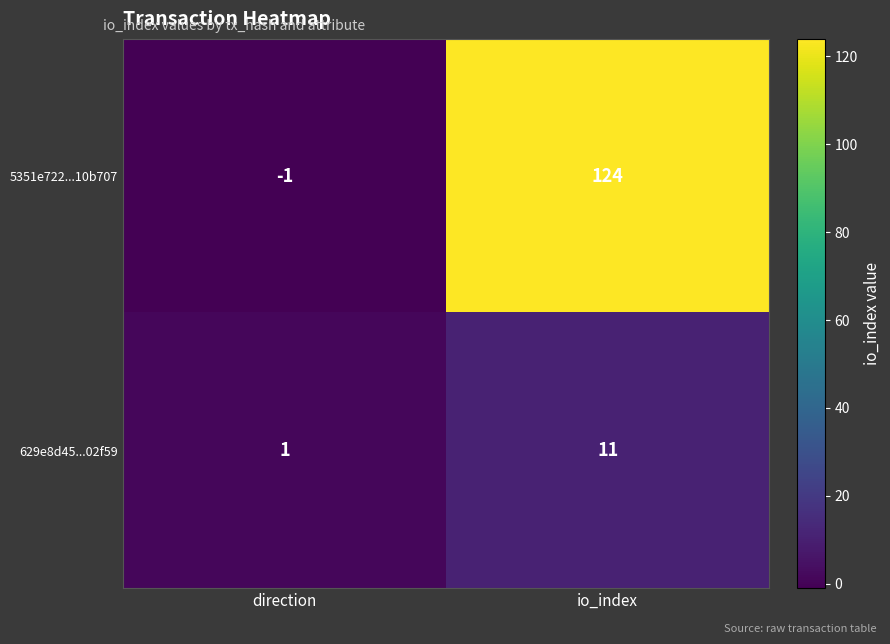

Read the 5351e722...10b707 value at io_index, to the nearest 50.

100